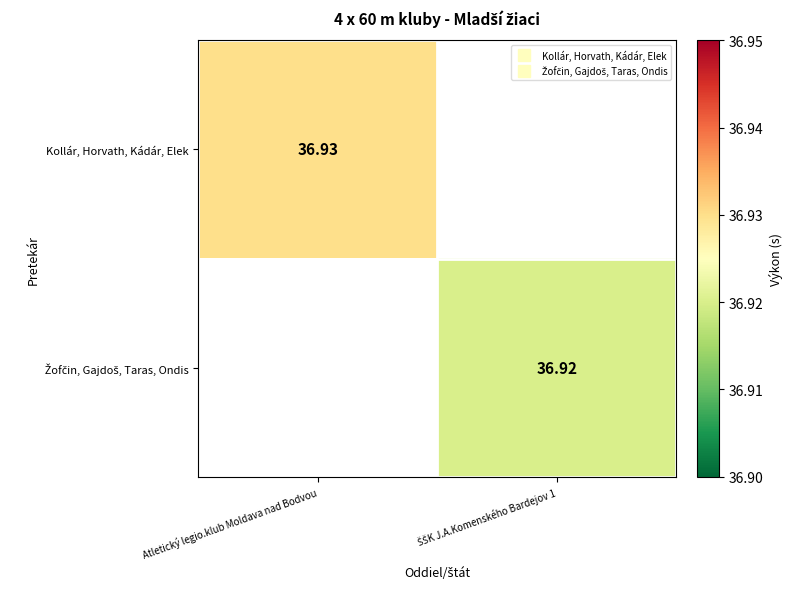

The value of Kollár, Horvath, Kádár, Elek at Atletický legio.klub Moldava nad Bodvou is 49.5. True or false?

False